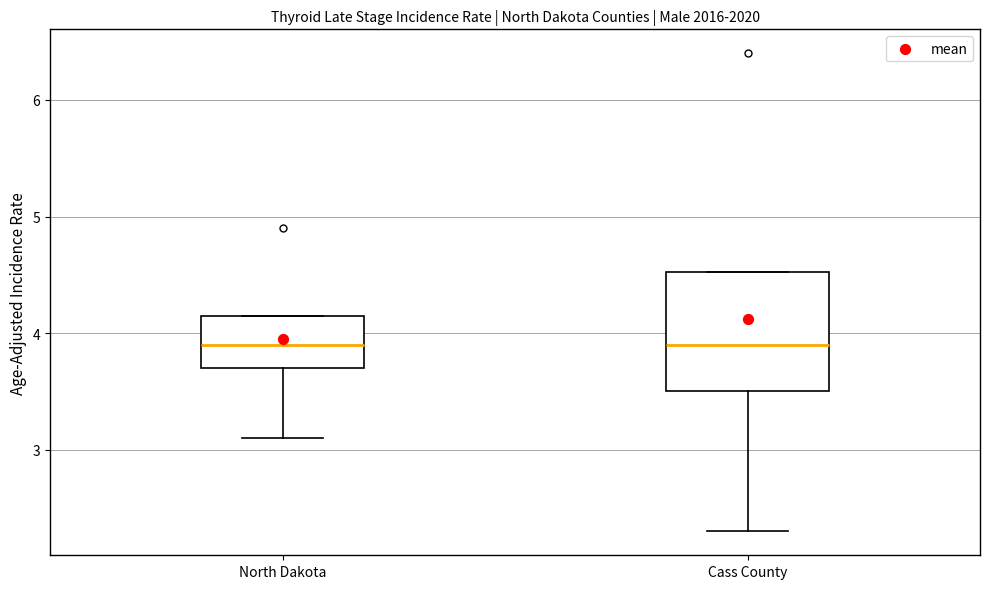

Reading left to right, transcribe this box plot: for each box, give where its median line is, the range the box spans, and where its two whiskers end, as read against the y-axis. The values are not printed on the chart, so give them approximately, as read against the axis.

North Dakota: median 3.9, box 3.7 to 4.2, whiskers 3.1 to 4.2
Cass County: median 3.9, box 3.5 to 4.5, whiskers 2.3 to 4.5